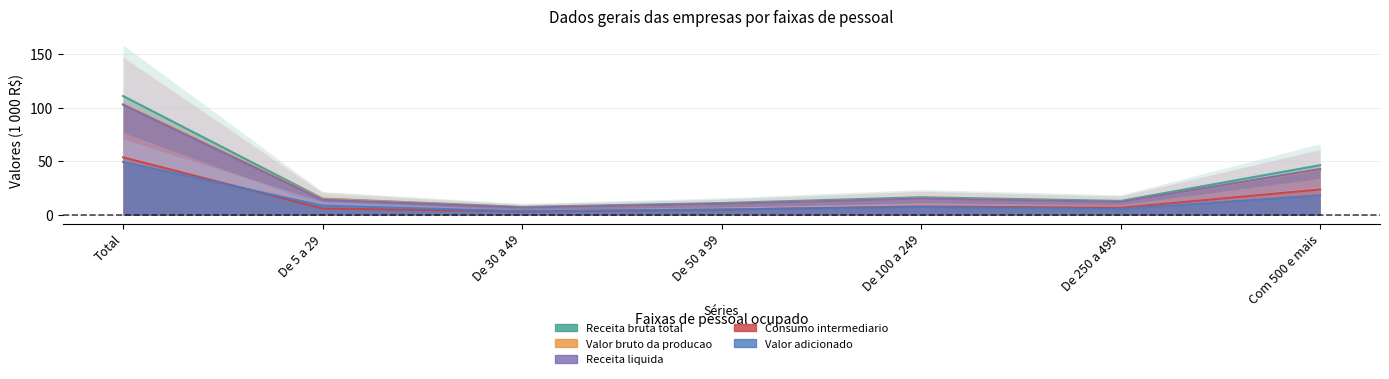

What is the minimum value for Consumo intermediario?

3.5